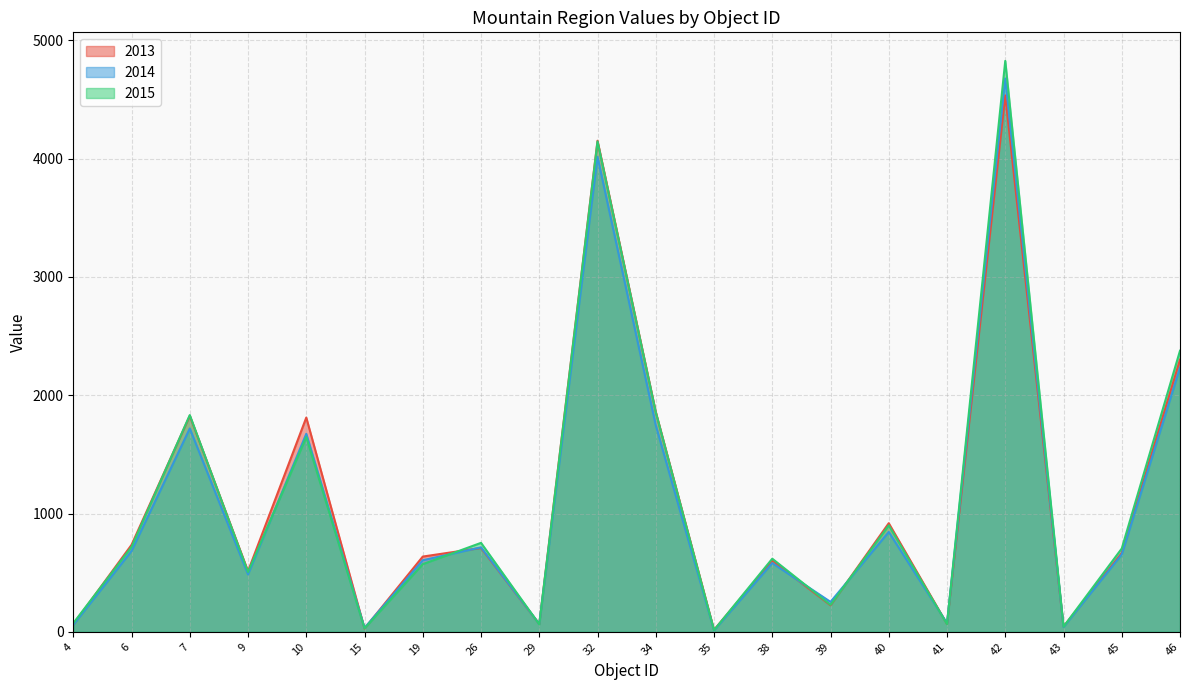

In 2014, how many points are lower than both neighbors (excluding endpoints)?

7